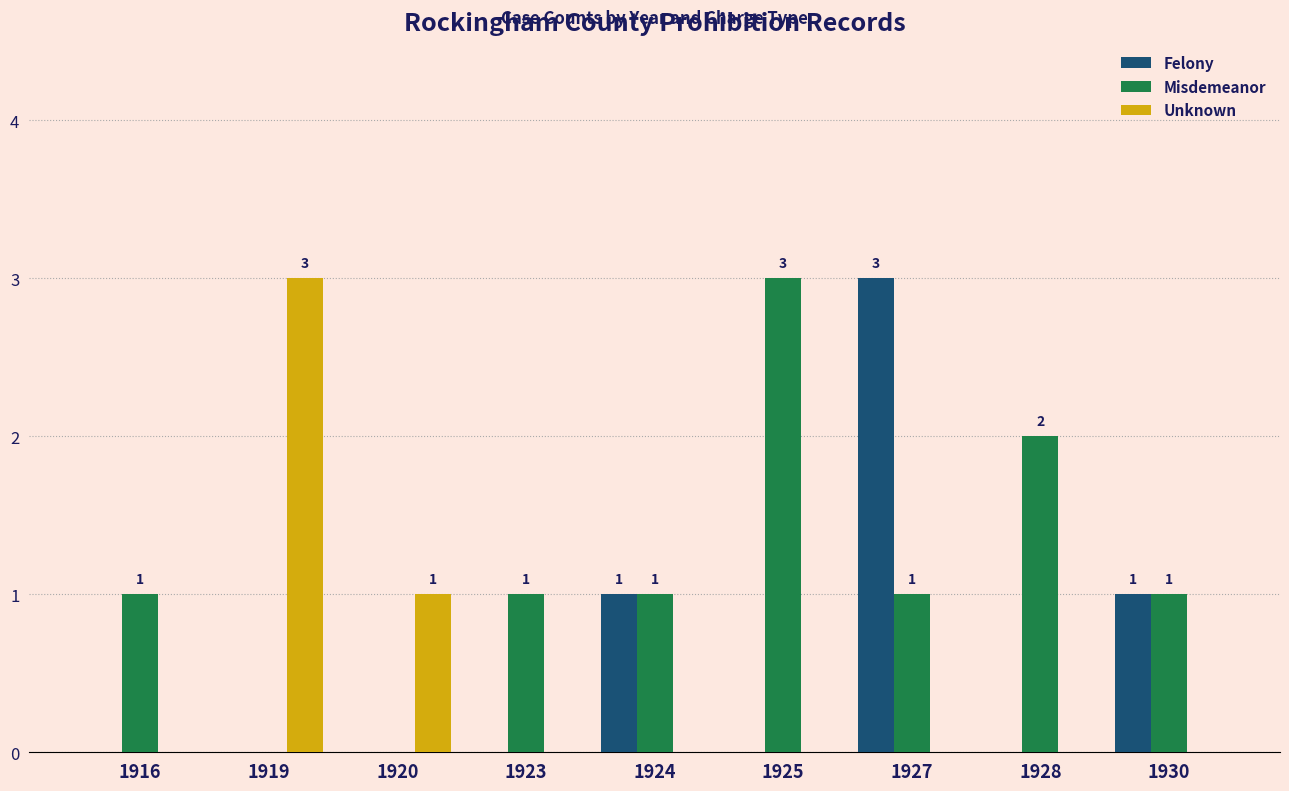

What is the sum of all Unknown values?

4